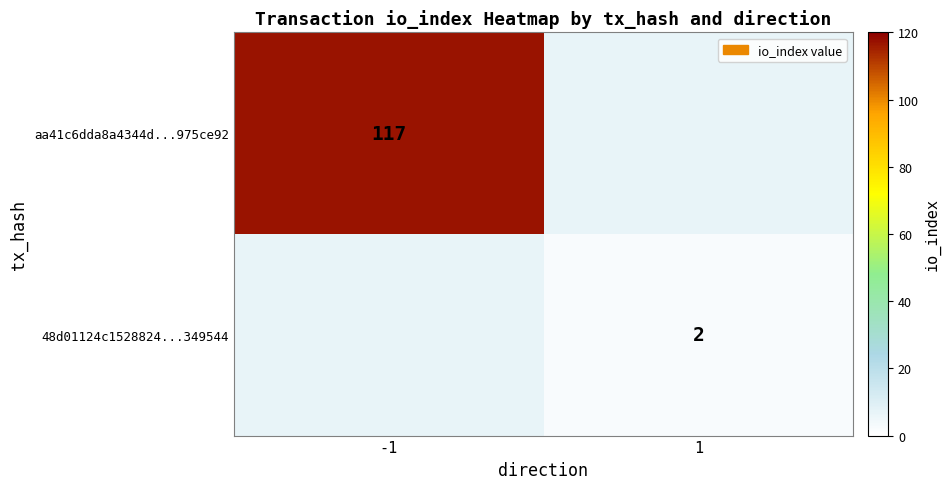

Is it true that aa41c6dda8a4344d...975ce92 equals 44 at -1?

False